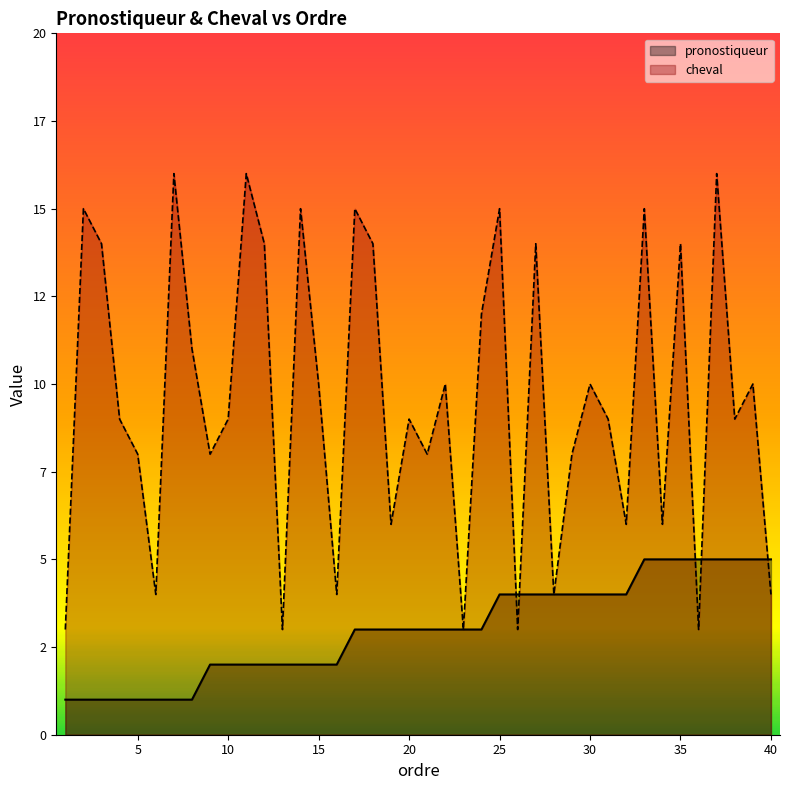

What is the total value across all series at 39?

15